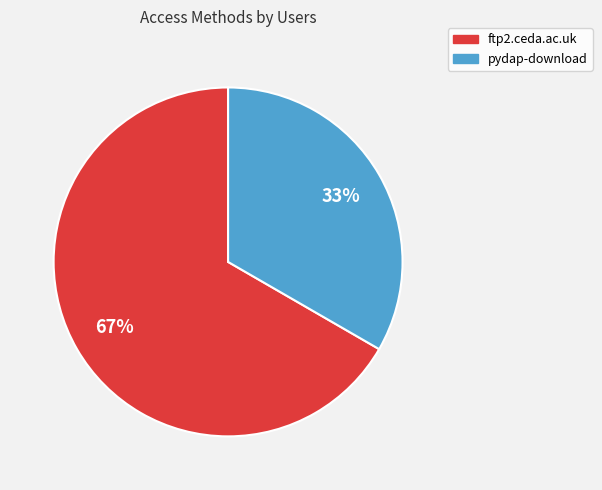

The pydap-download slice represents 27% of the pie. True or false?

False